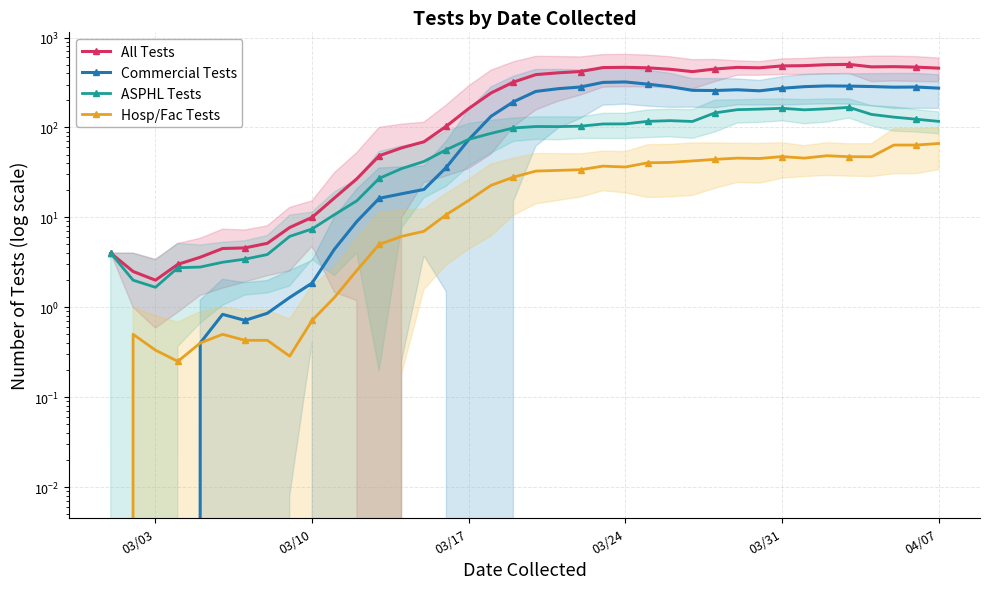

Is the value of All Tests at 19 greater than the value of Hosp/Fac Tests at 24?

Yes